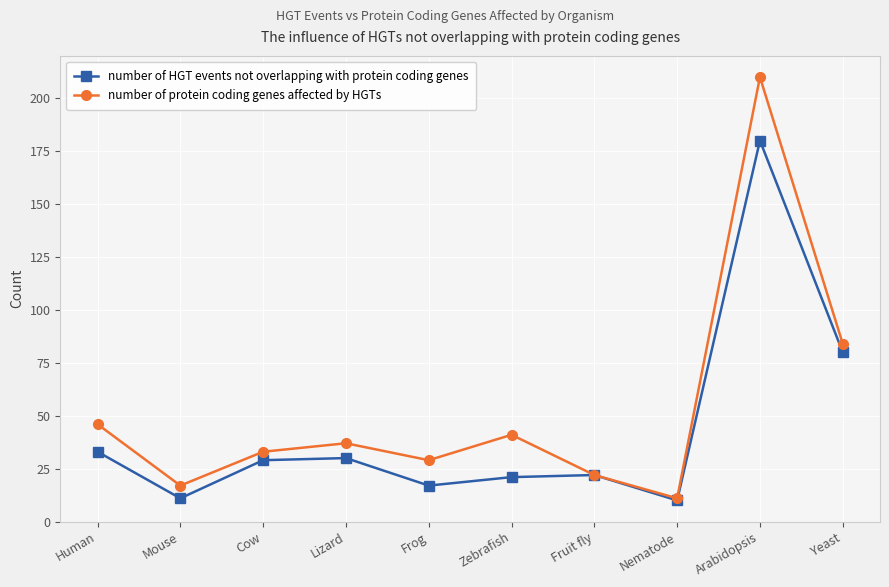

What is the average value of the number of HGT events not overlapping with protein coding genes series?

43